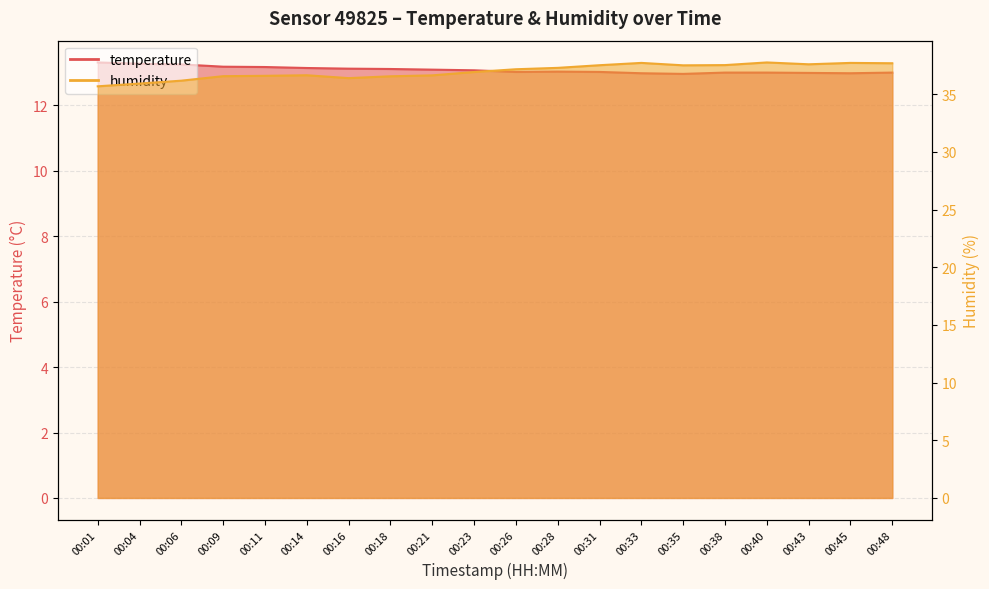

Reading left to right, extract all data points from this chart.

temperature: 00:01=13.3	00:04=13.3	00:06=13.2	00:09=13.2	00:11=13.2	00:14=13.1	00:16=13.1	00:18=13.1	00:21=13.1	00:23=13.1	00:26=13.0	00:28=13.0	00:31=13.0	00:33=13.0	00:35=13.0	00:38=13.0	00:40=13.0	00:43=13.0	00:45=13.0	00:48=13.0
humidity: 00:01=35.7	00:04=35.9	00:06=36.2	00:09=36.6	00:11=36.6	00:14=36.6	00:16=36.4	00:18=36.6	00:21=36.6	00:23=36.9	00:26=37.2	00:28=37.3	00:31=37.5	00:33=37.7	00:35=37.5	00:38=37.5	00:40=37.8	00:43=37.6	00:45=37.7	00:48=37.7